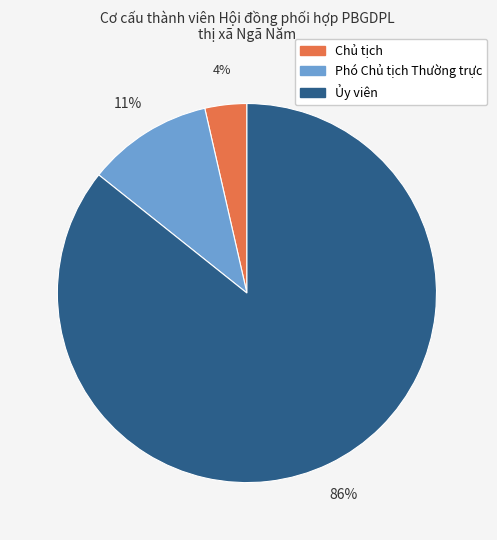

Which slice is the largest?

Ủy viên